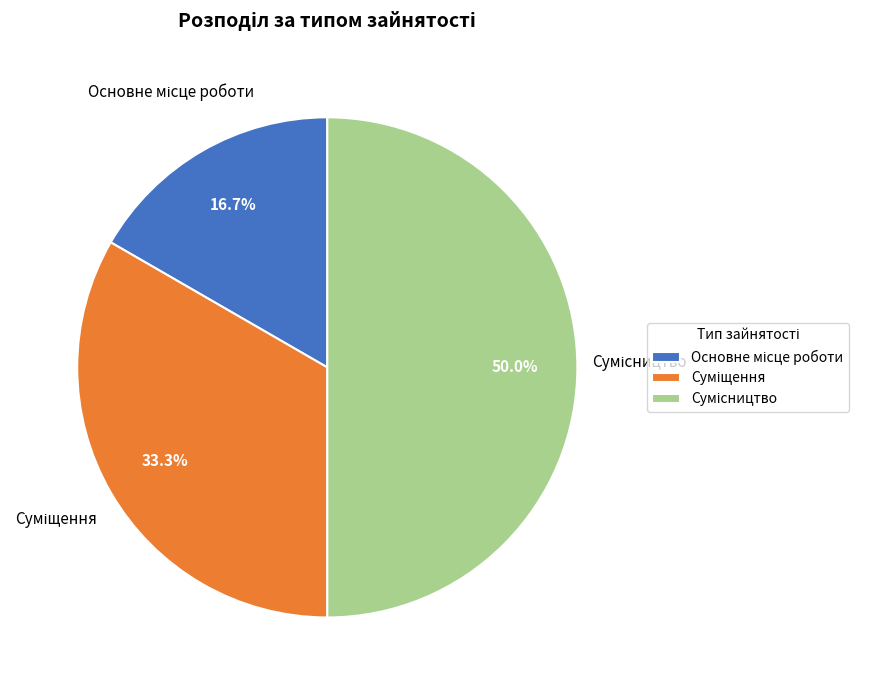

Approximately how many times larger is the value at Основне місце роботи compared to Сумісництво?

0.3